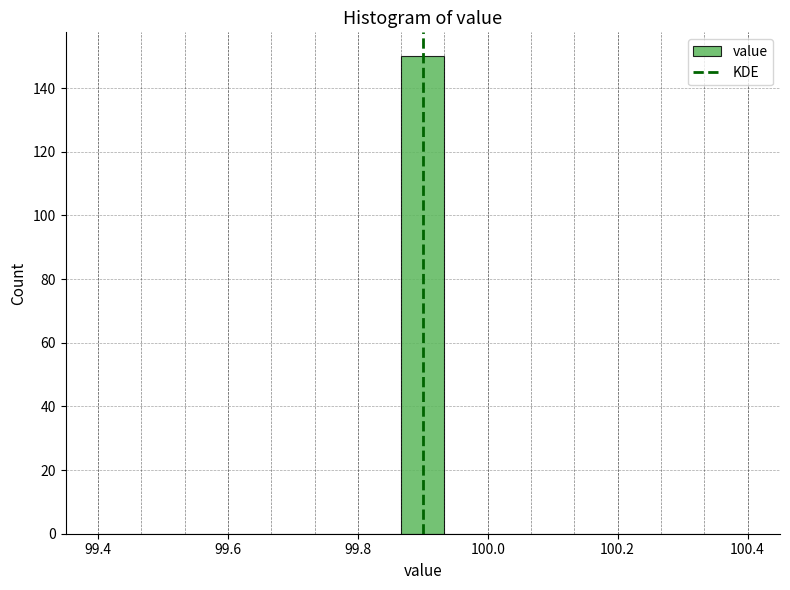

Read against the x-axis, roughly where is the centre of the tallest bar?

99.90